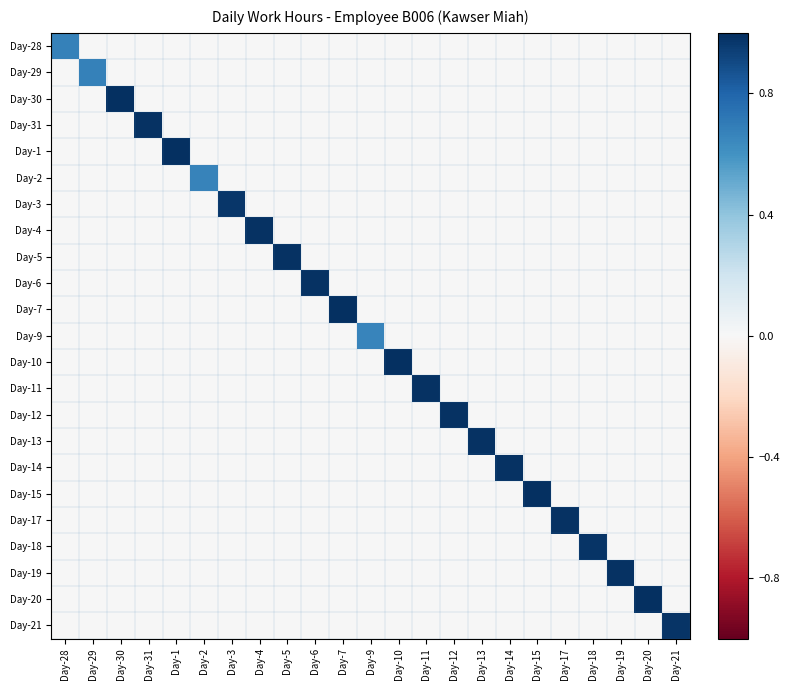

At which category is the sum across all series the highest?

Day-1